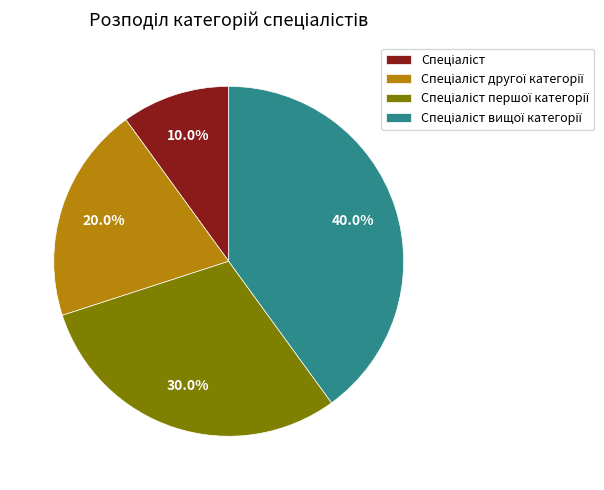

Is there a majority slice in this chart?

No